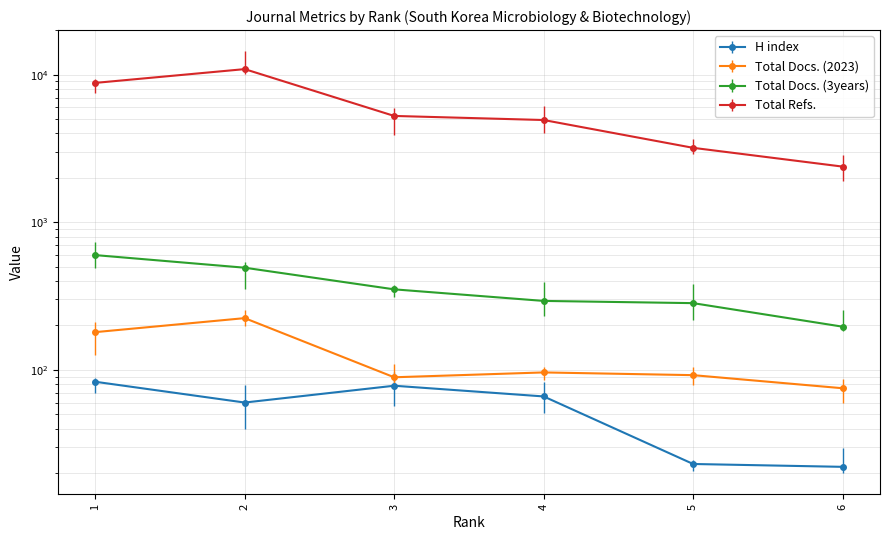

What is the maximum value for Total Refs.?

10909